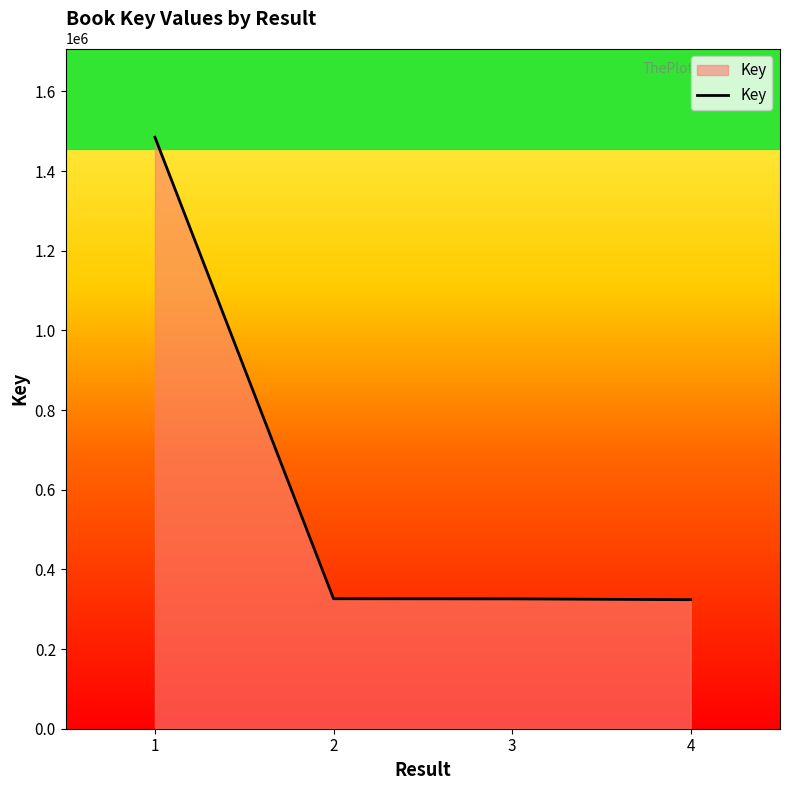

Approximately how many times larger is the value at 2 compared to 3?

1.0